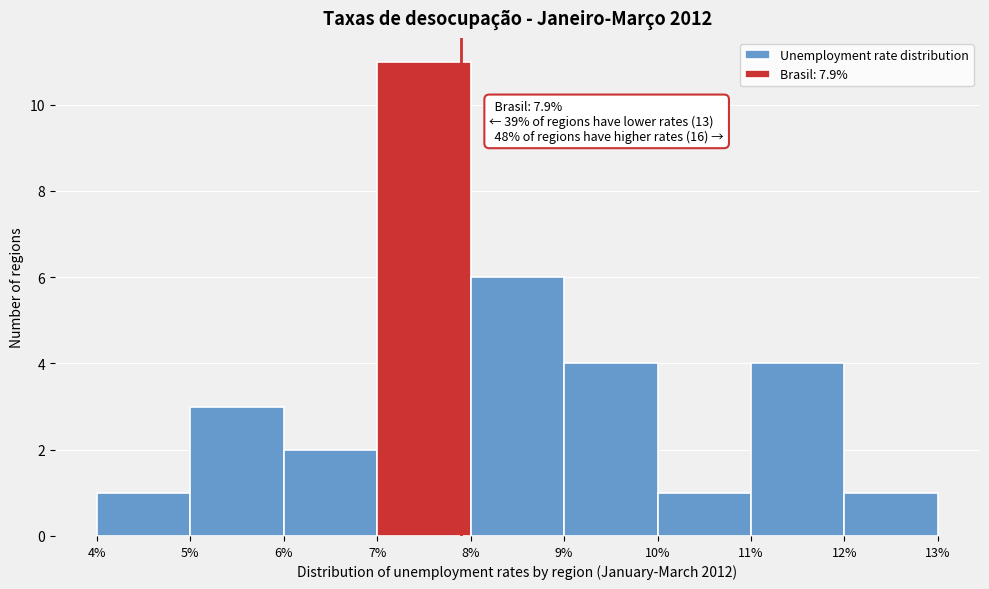

Which range on the x-axis has the tallest bar?

7% to 8%